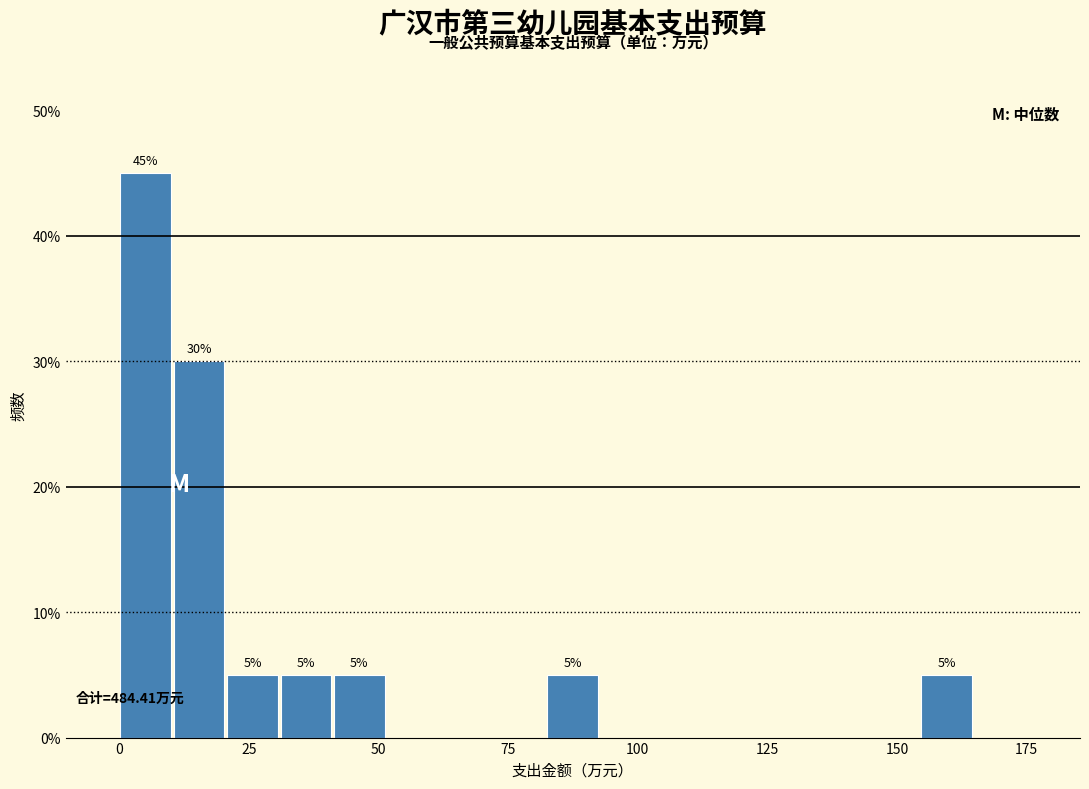

Around what value on the x-axis is the tallest bar? Give the approximate position of its centre, as read against the axis.

5